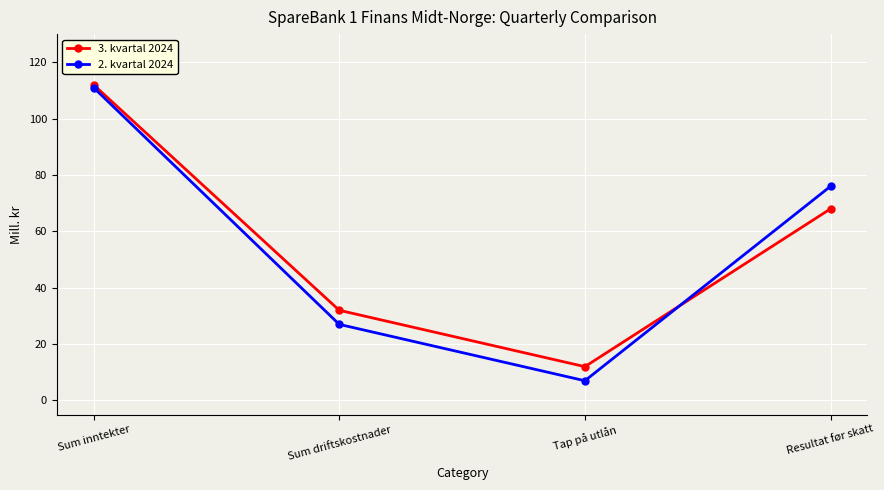

At which label does 3. kvartal 2024 first exceed 68?

Sum inntekter